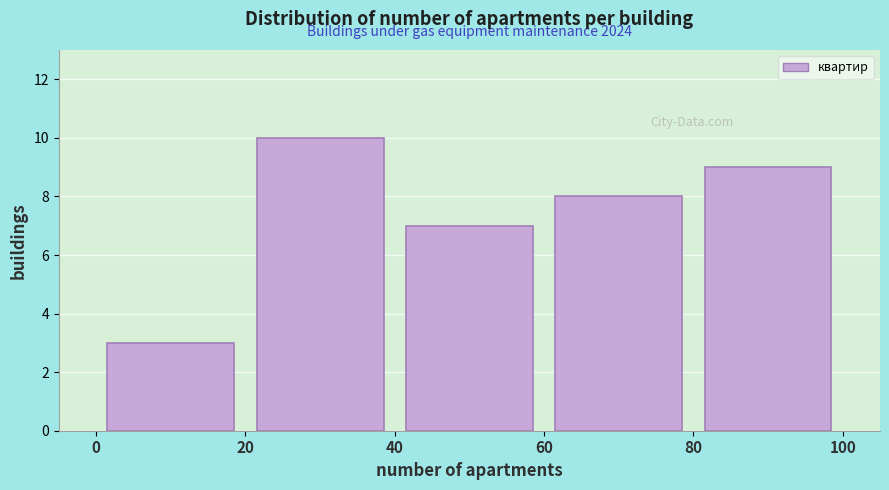

Which range on the x-axis has the tallest bar?

20 to 40